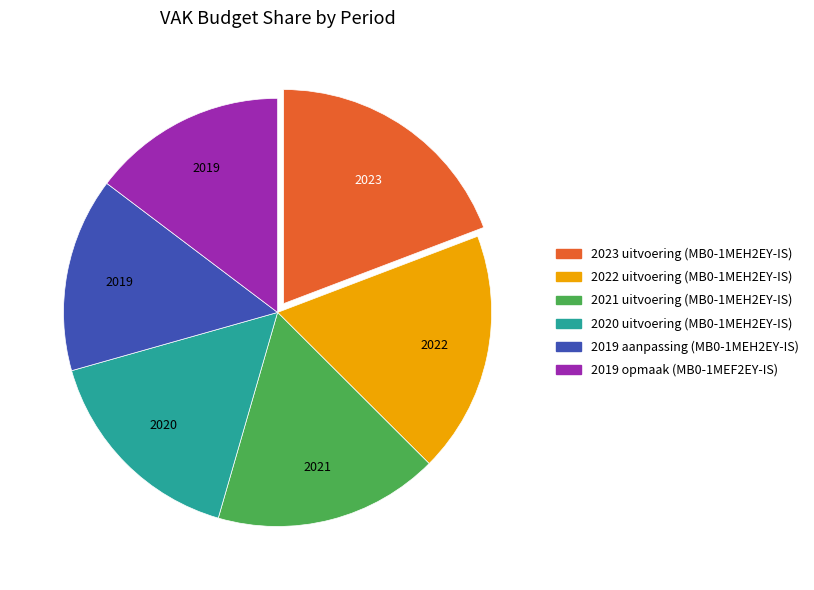

Which has a higher value, 2019 opmaak (MB0-1MEF2EY-IS) or 2023 uitvoering (MB0-1MEH2EY-IS)?

2023 uitvoering (MB0-1MEH2EY-IS)